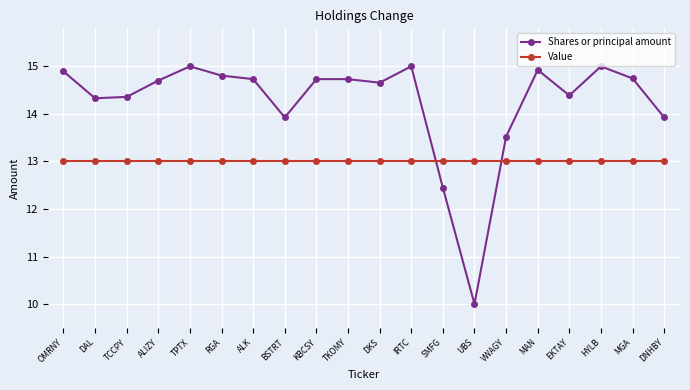

Reading left to right, extract all data points from this chart.

Shares or principal amount: 14.9	14.3	14.4	14.7	15.0	14.8	14.7	13.9	14.7	14.7	14.7	15.0	12.4	10.0	13.5	14.9	14.4	15.0	14.7	13.9
Value: 13.0	13.0	13.0	13.0	13.0	13.0	13.0	13.0	13.0	13.0	13.0	13.0	13.0	13.0	13.0	13.0	13.0	13.0	13.0	13.0